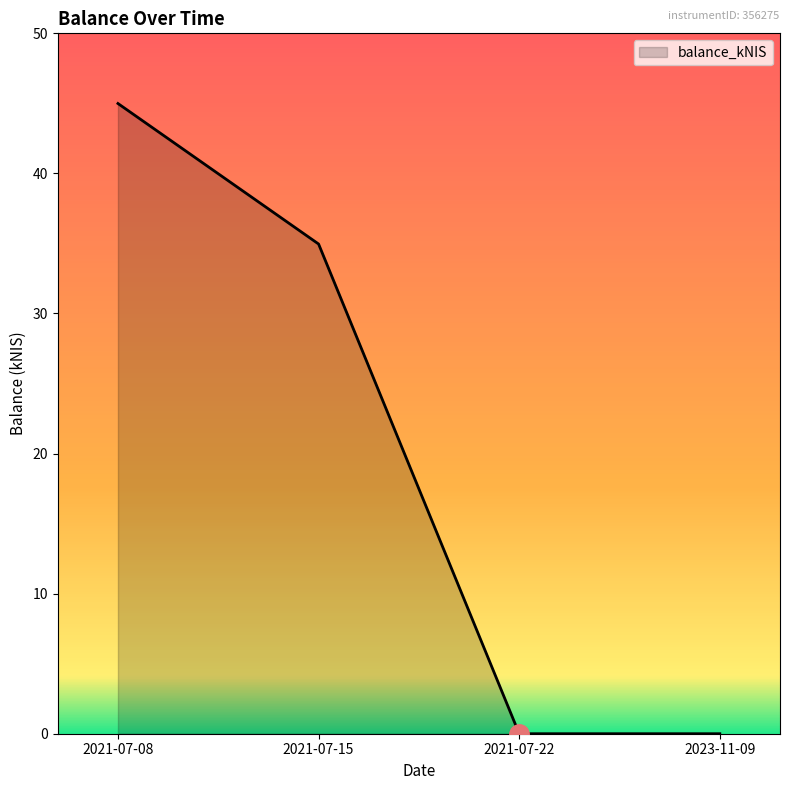

Which label corresponds to the largest value in the chart?

2021-07-08